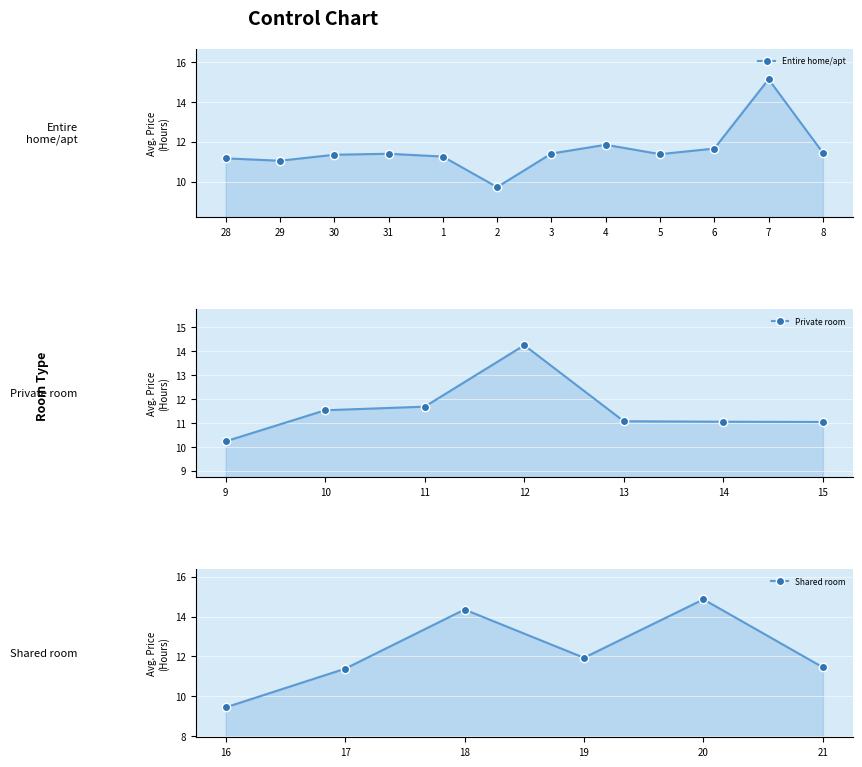

How many data points are less than 11?

3